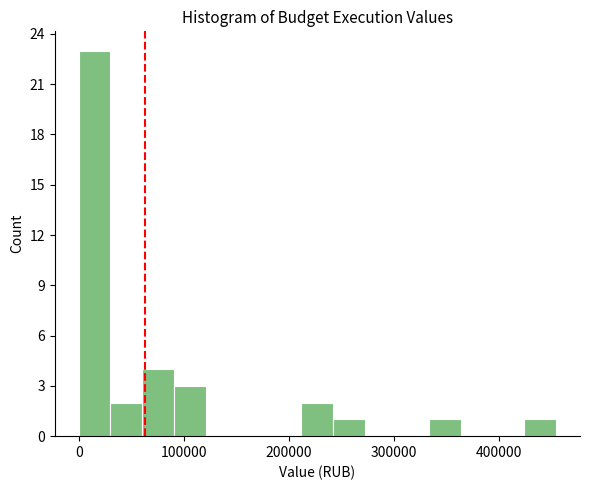

Read against the x-axis, roughly where is the centre of the tallest bar?

20000